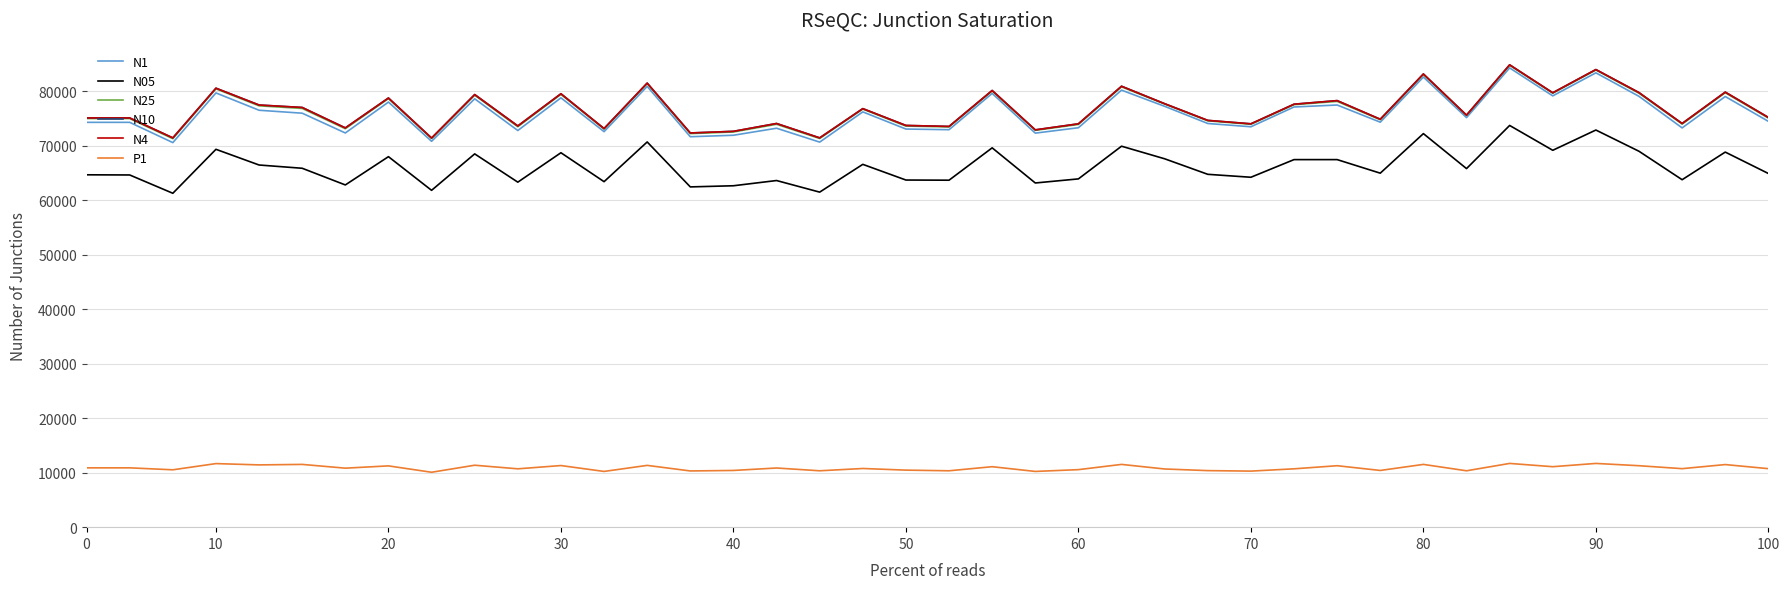

What is the value of the N10 point at the 3rd from the left?

71460.0